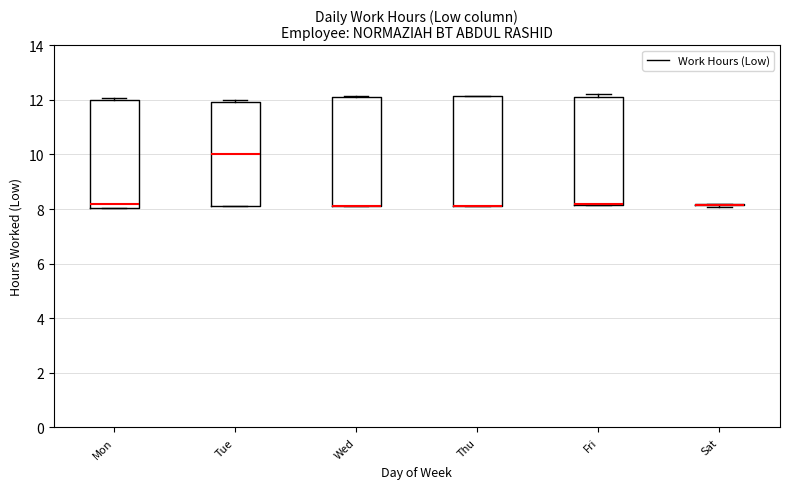

Where is the upper edge of the box for Wed on the y-axis? The values are not printed on the chart, so give them approximately, as read against the axis.

12.2